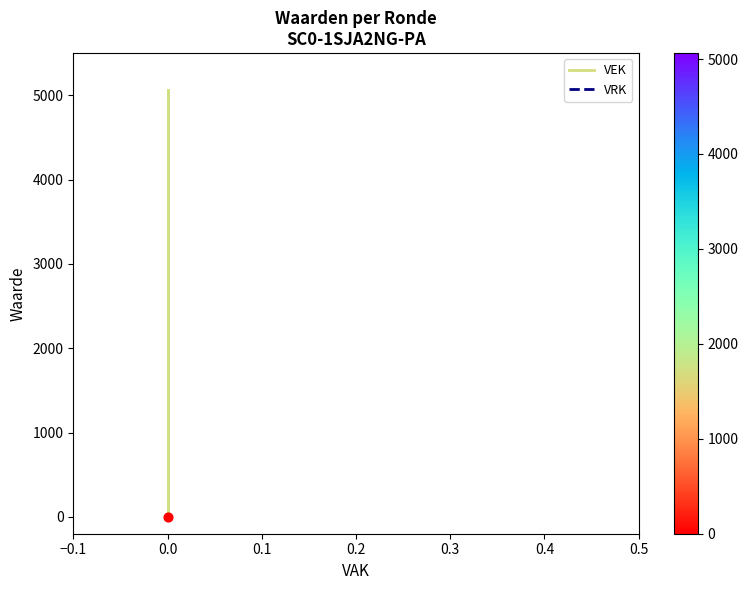

At how many categories does at least one series exceed 4118?

1